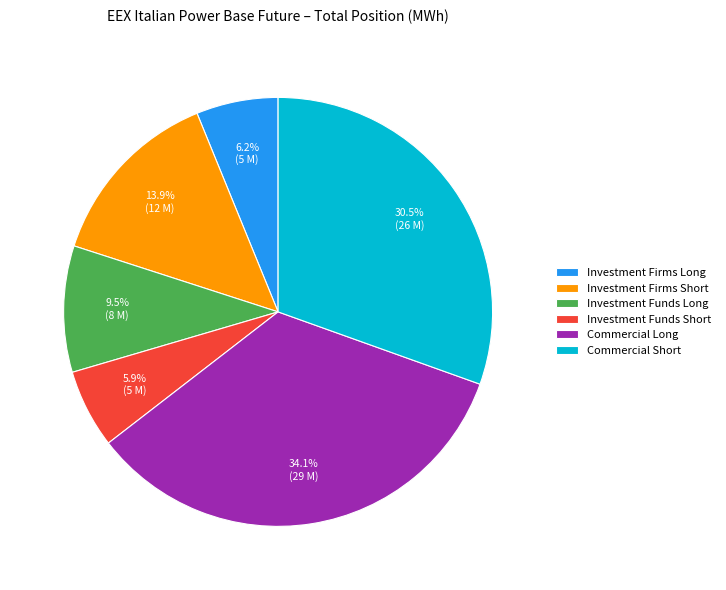

Count the number of slices in the pie.

6